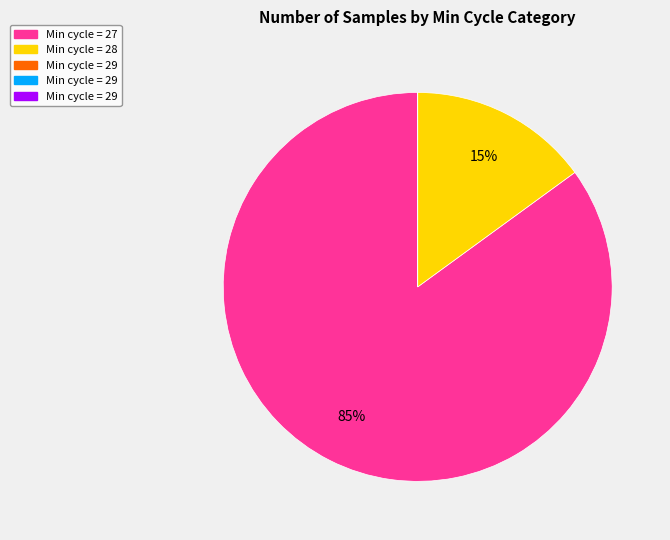

Is there a majority slice in this chart?

Yes